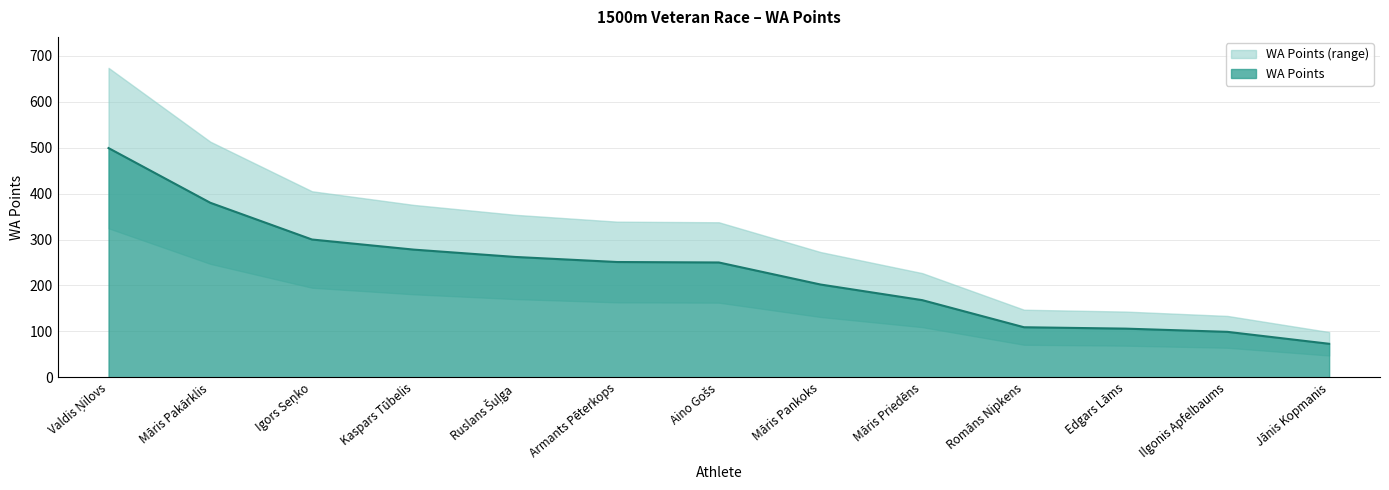

What is the minimum value shown in the chart?

73